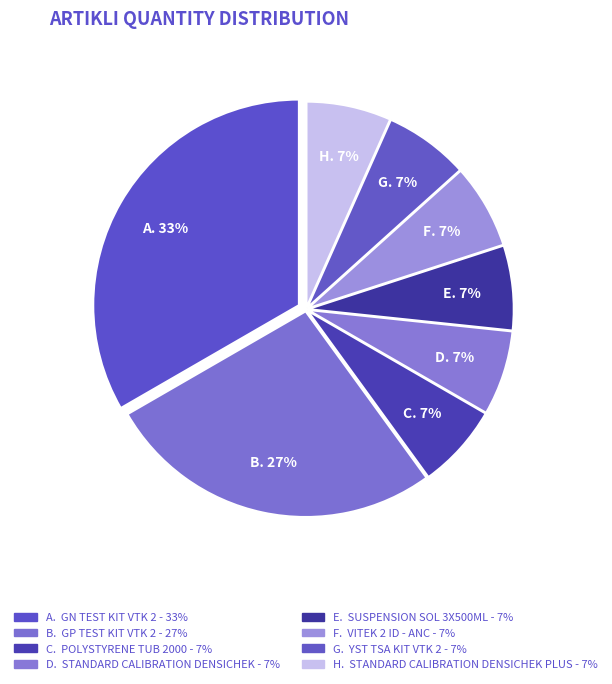

How many segments does this pie chart have?

8